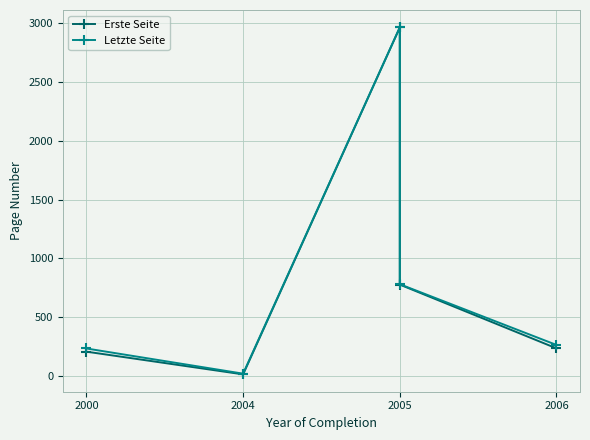

How many distinct data groups are displayed?

2